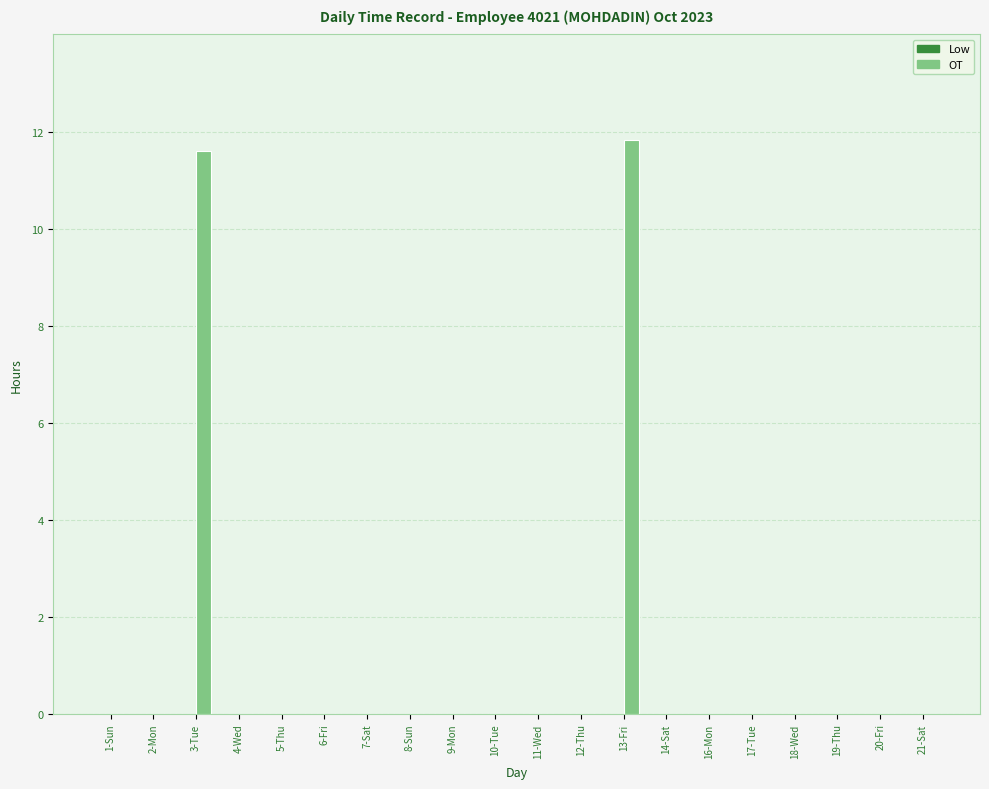

How many distinct data groups are displayed?

1